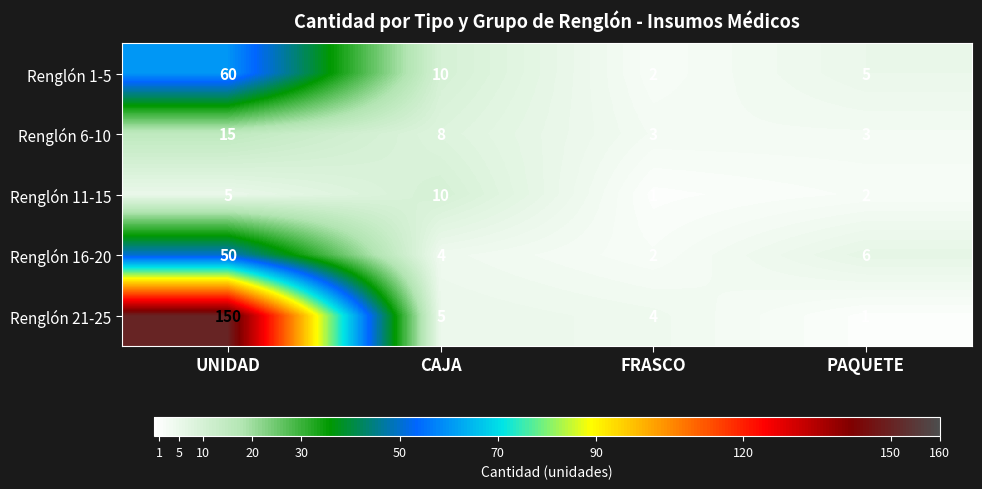

Count the number of data series in this chart.

5